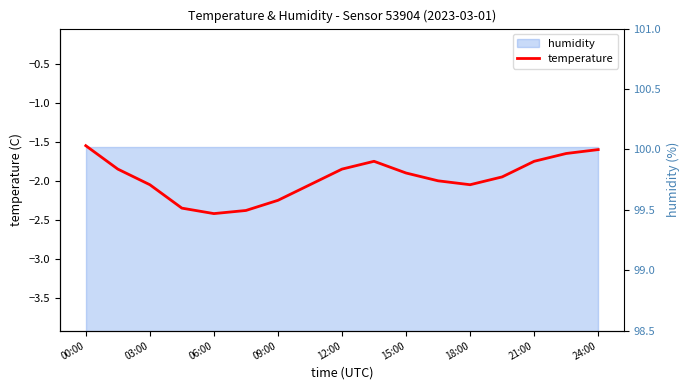

What is the sum of all values?

-33.4